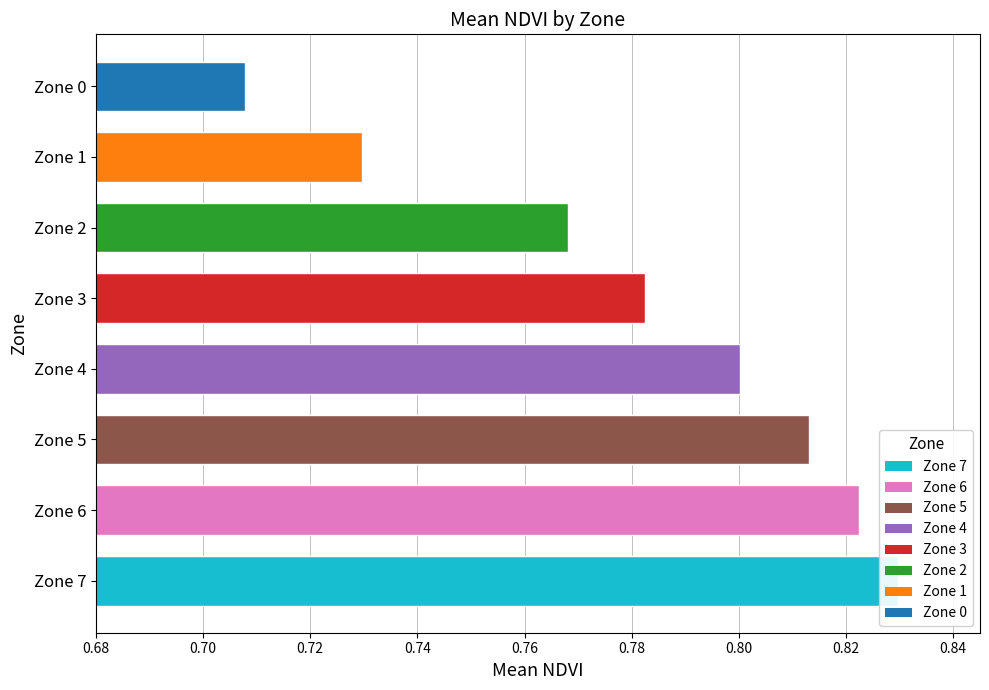

Rank the categories by value from highest to lowest.

7, 6, 5, 4, 3, 2, 1, 0